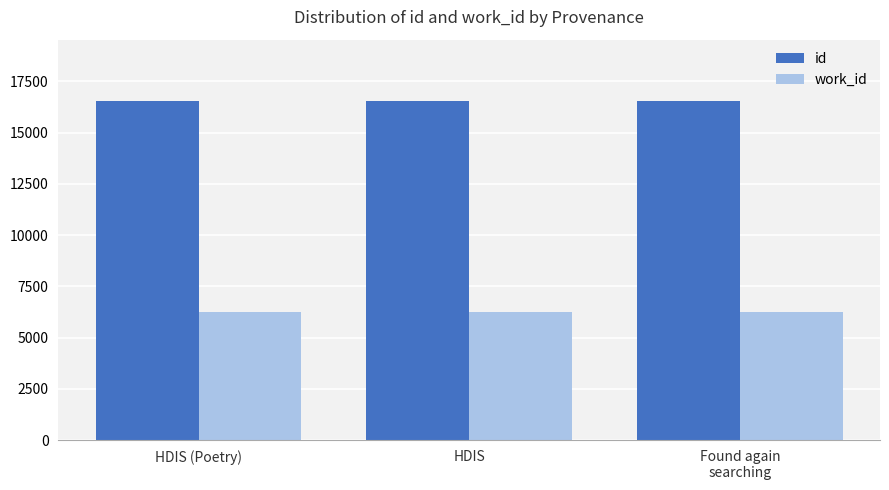

True or false: id has a value of 16548.0 at HDIS.

True